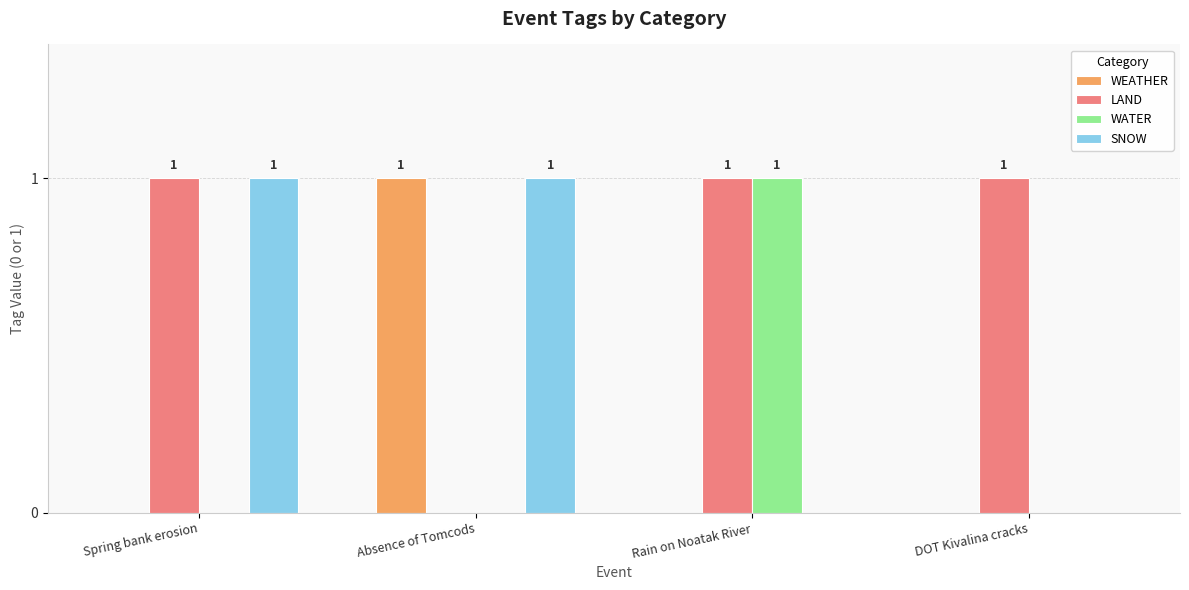

The LAND series shows 1 at DOT Kivalina cracks. True or false?

True